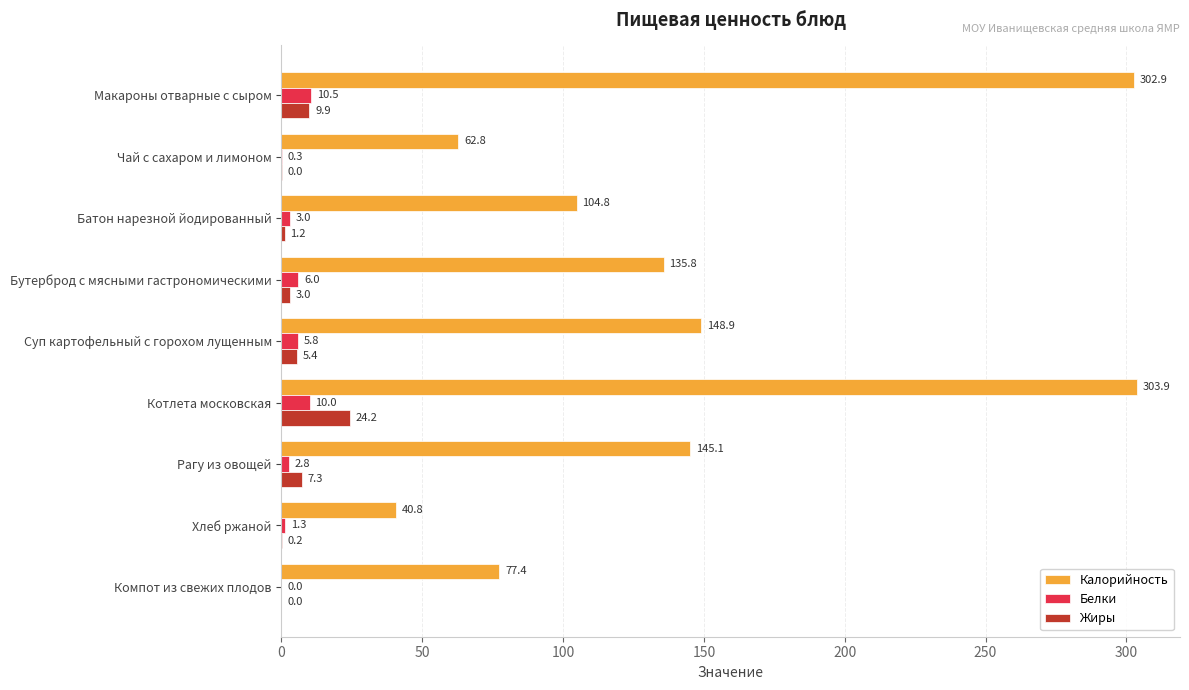

Which series has the largest total across all categories?

Калорийность